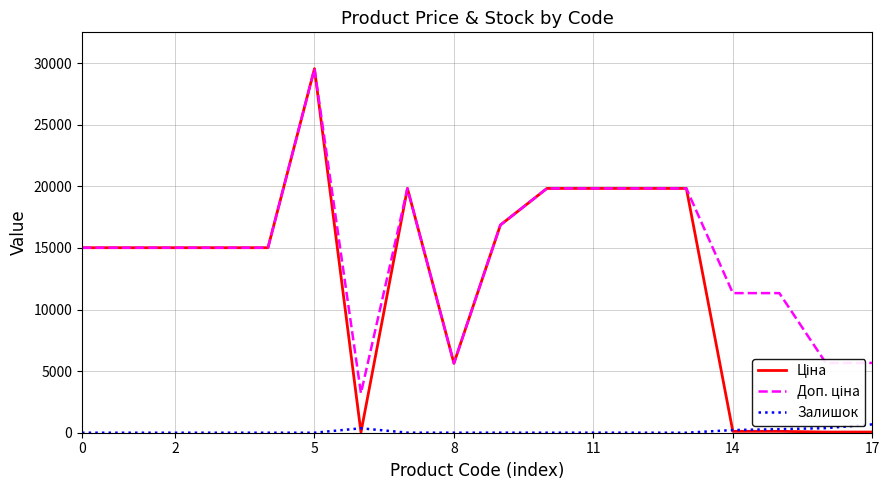

What is the greatest value displayed?

29548.9